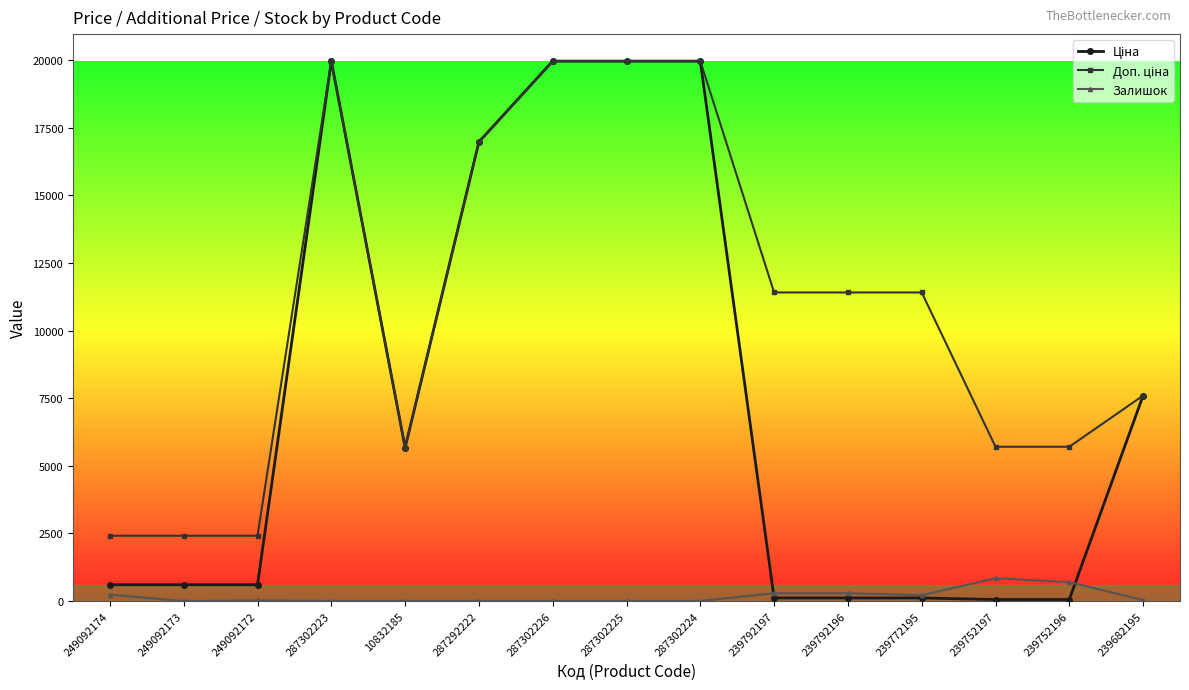

How many data points does each series have?

15